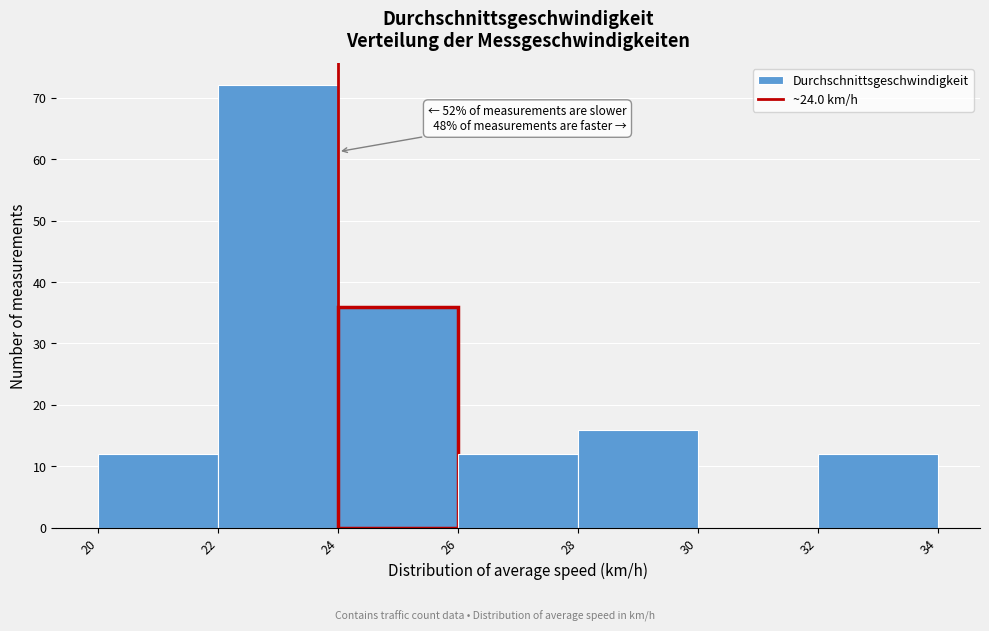

Which range on the x-axis has the tallest bar?

22 to 24